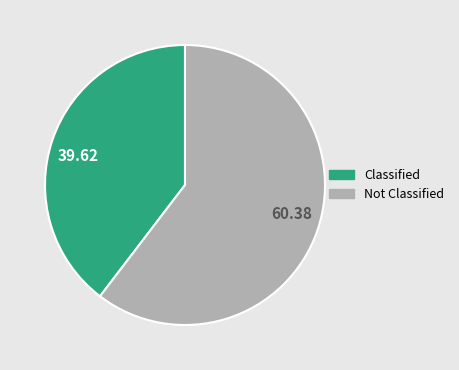

Combined, do 39.62 and 60.38 account for over 50%?

Yes